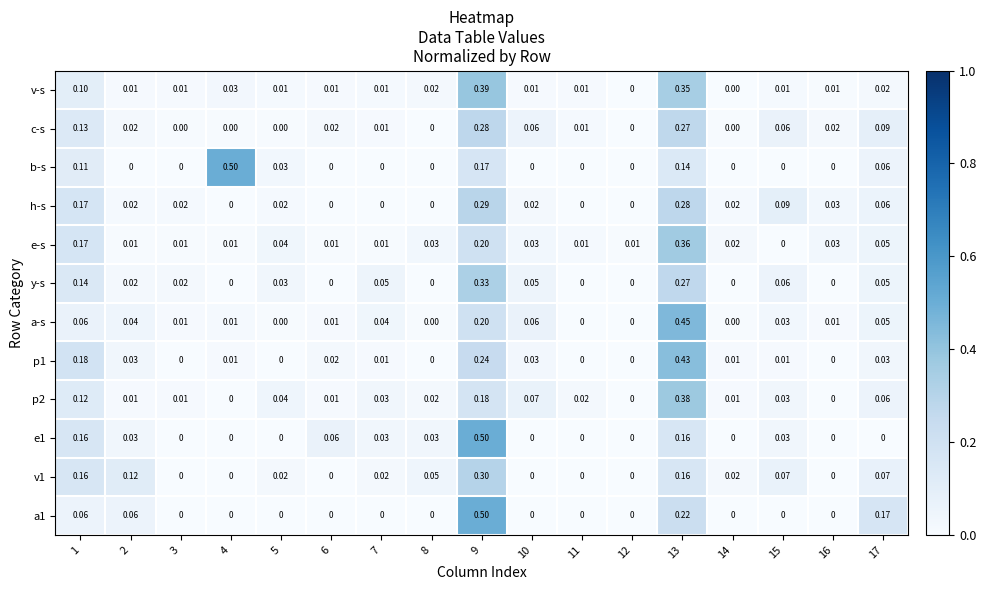

Is the value of y-s at 15 greater than the value of v-s at 11?

Yes